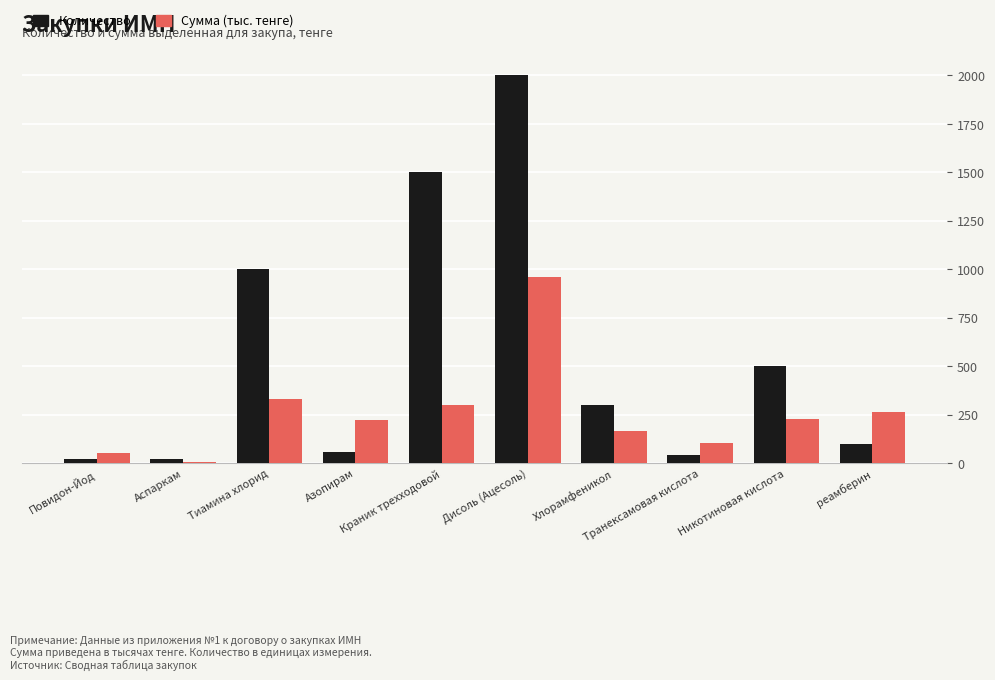

Which series has the largest total across all categories?

Количество